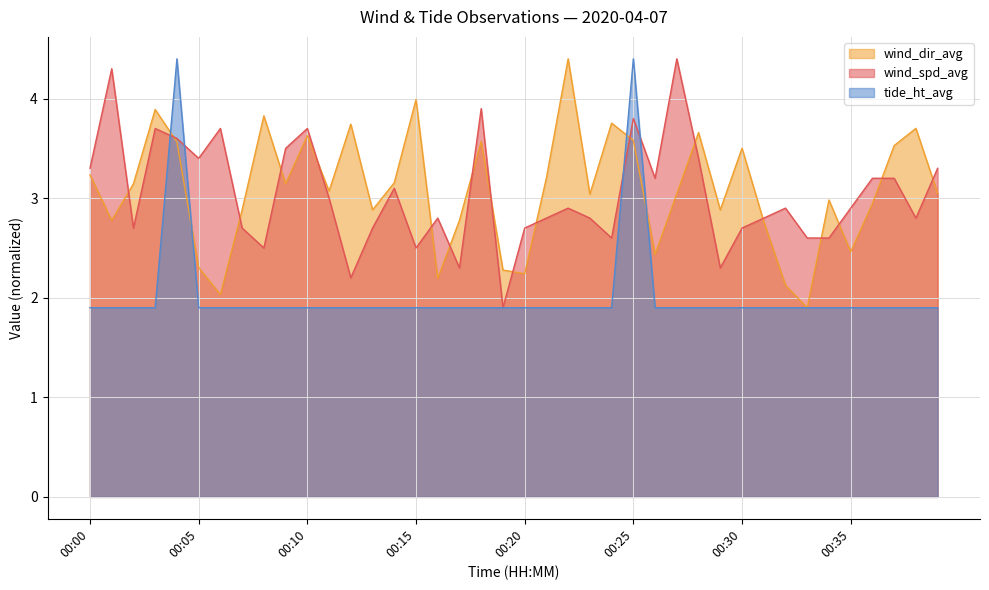

Which label corresponds to the largest value in the chart?

00:27